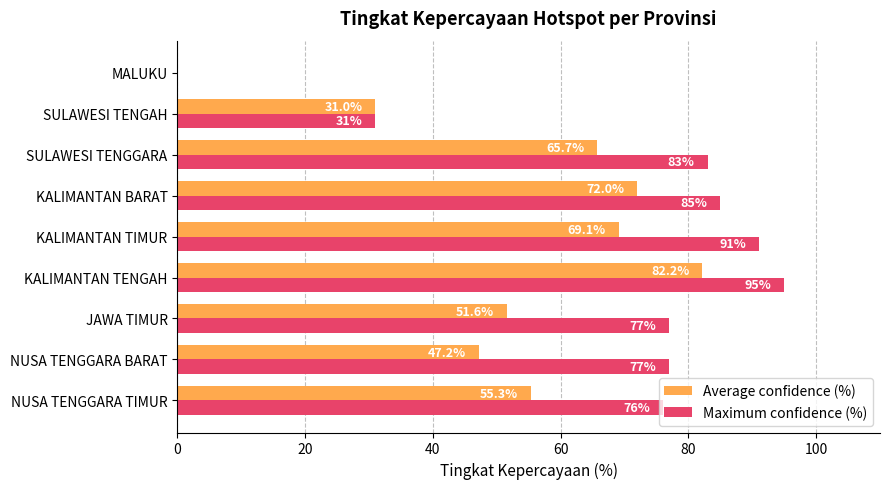

Which series changed the most between NUSA TENGGARA BARAT and SULAWESI TENGGARA?

Average confidence (%)